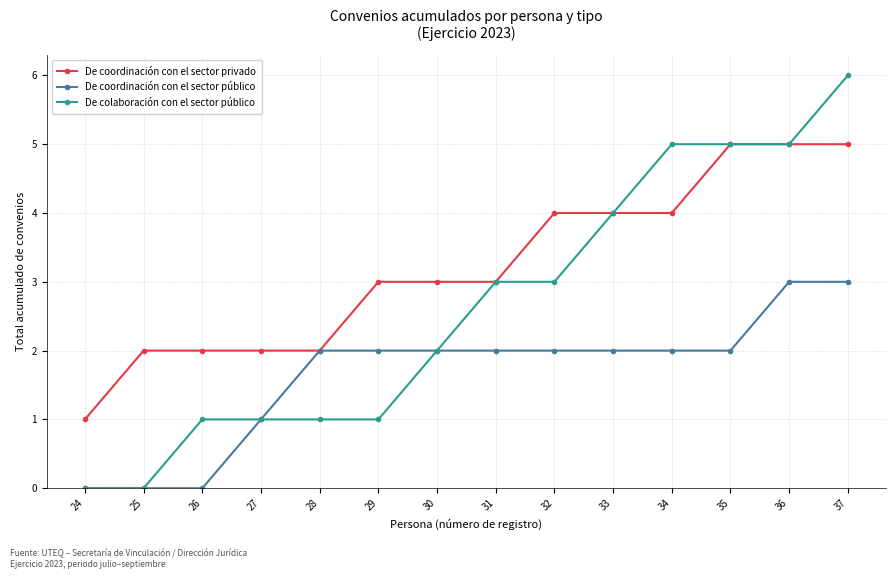

What is the maximum value shown in the chart?

6